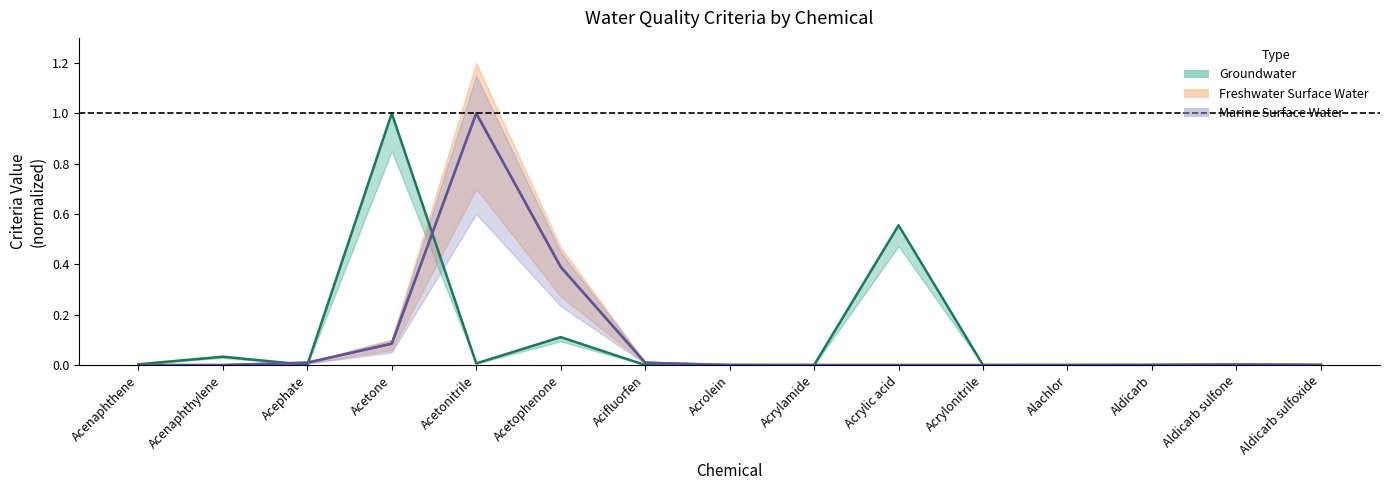

True or false: freshwater has more than 1 interior local peaks.

True